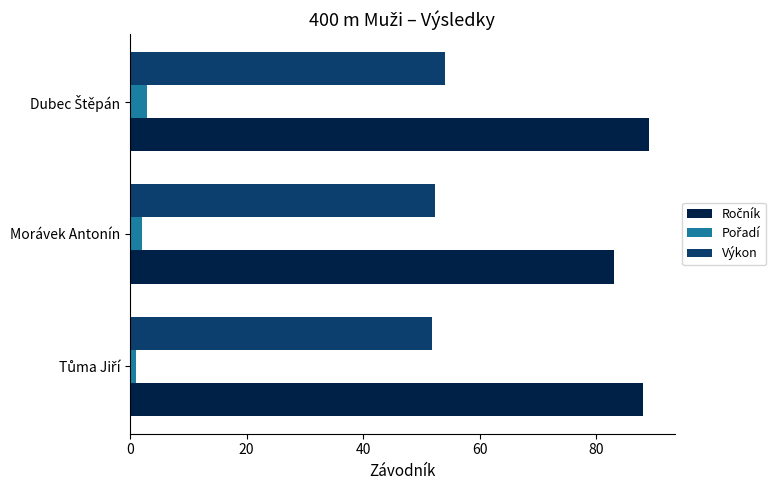

The Výkon series shows 27.0 at Morávek Antonín. True or false?

False